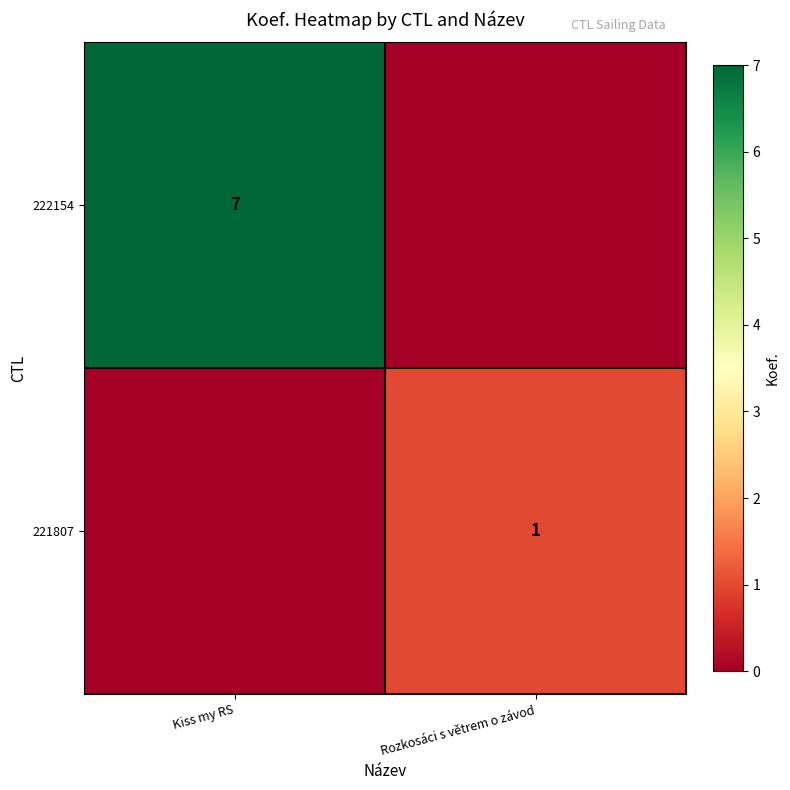

The value of 222154 at Kiss my RS is 3. True or false?

False